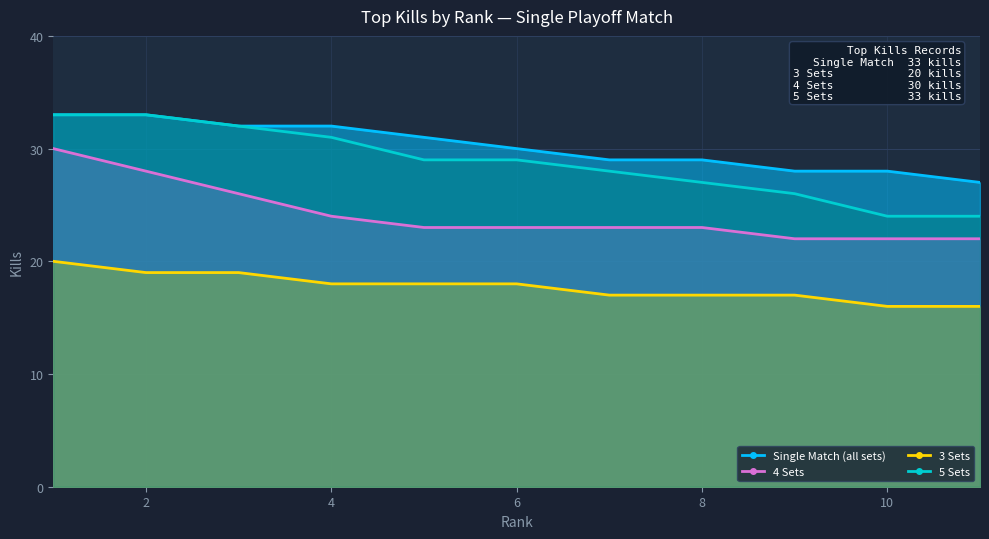

Rank the series at 10 from lowest to highest value.

3 Sets, 4 Sets, 5 Sets, Single Match (all sets)